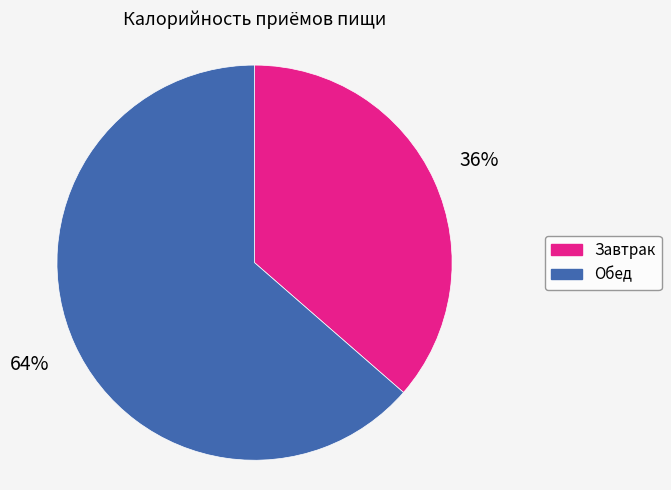

To the nearest percent, what percentage of the pie is Обед?

64%